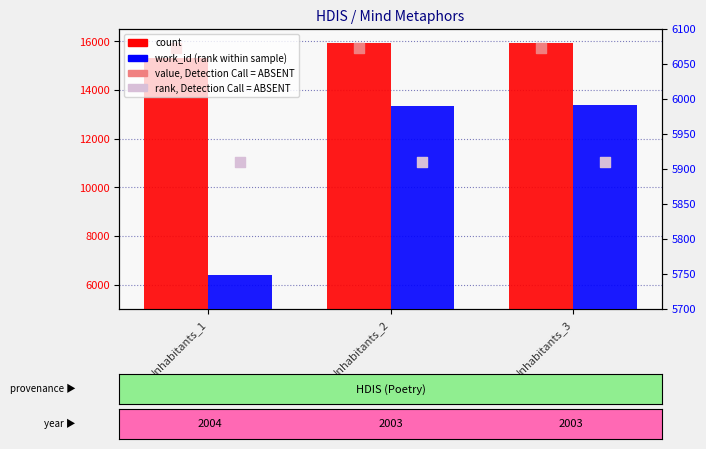

At which category is the sum across all series the highest?

Inhabitants_3